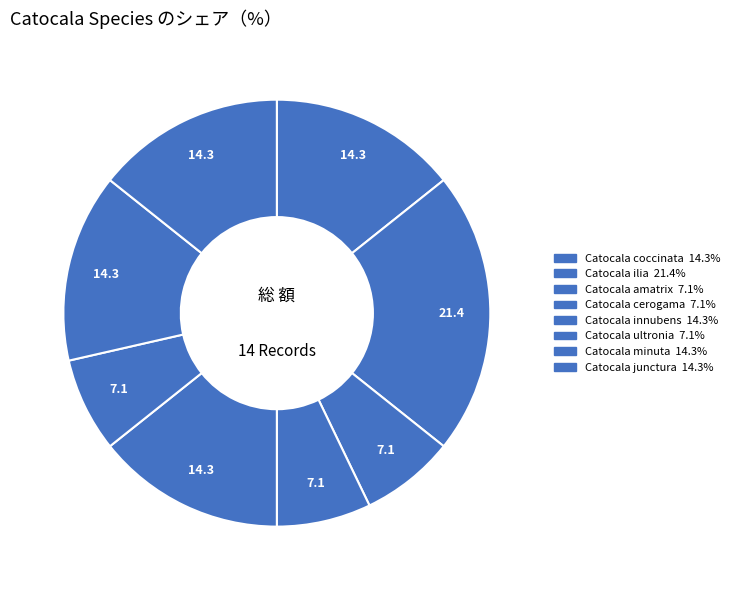

True or false: Catocala ultronia accounts for 7% of the total.

True